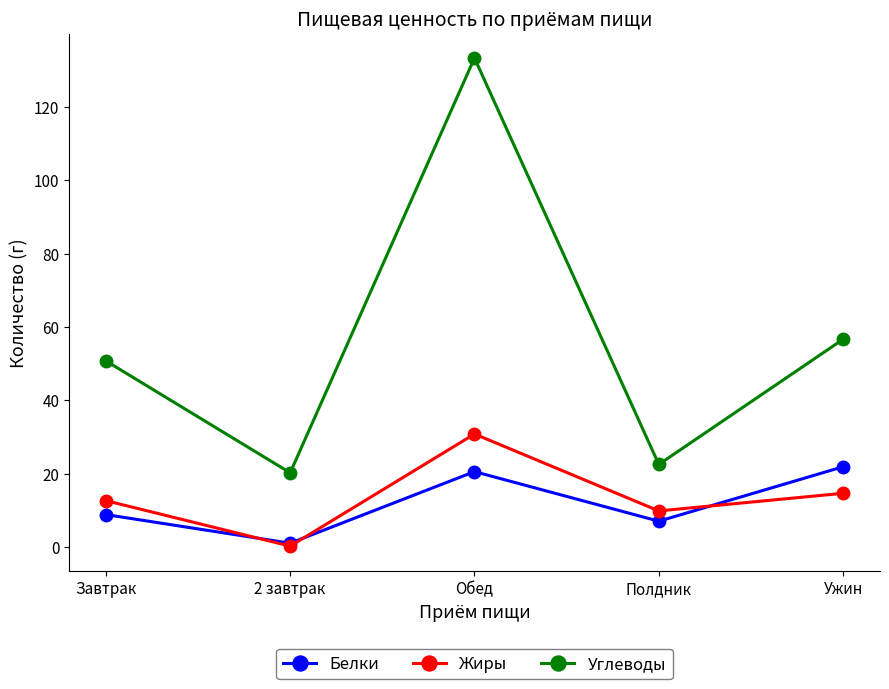

What is the difference between the highest and lowest values at Завтрак?

41.9